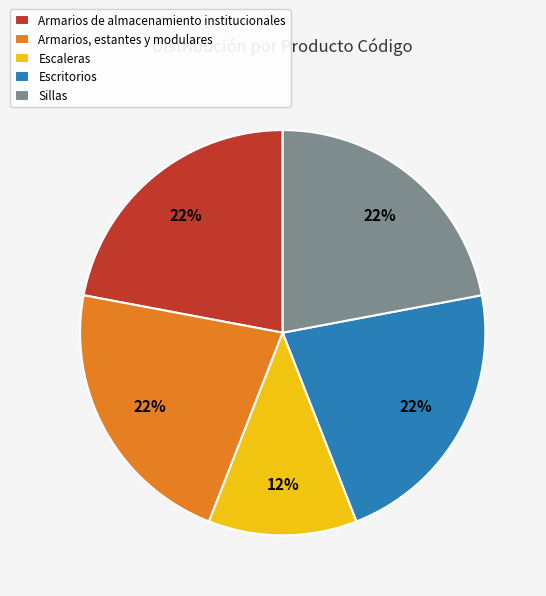

Combined, do Escaleras and Escritorios account for over 50%?

No